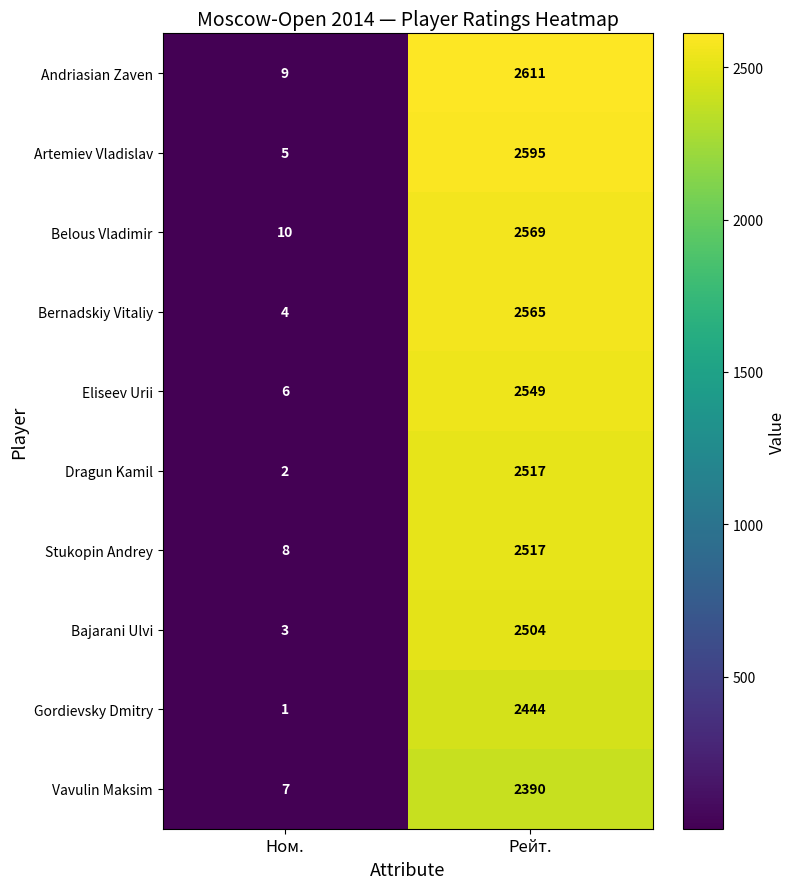

What is the maximum value shown in the chart?

2611